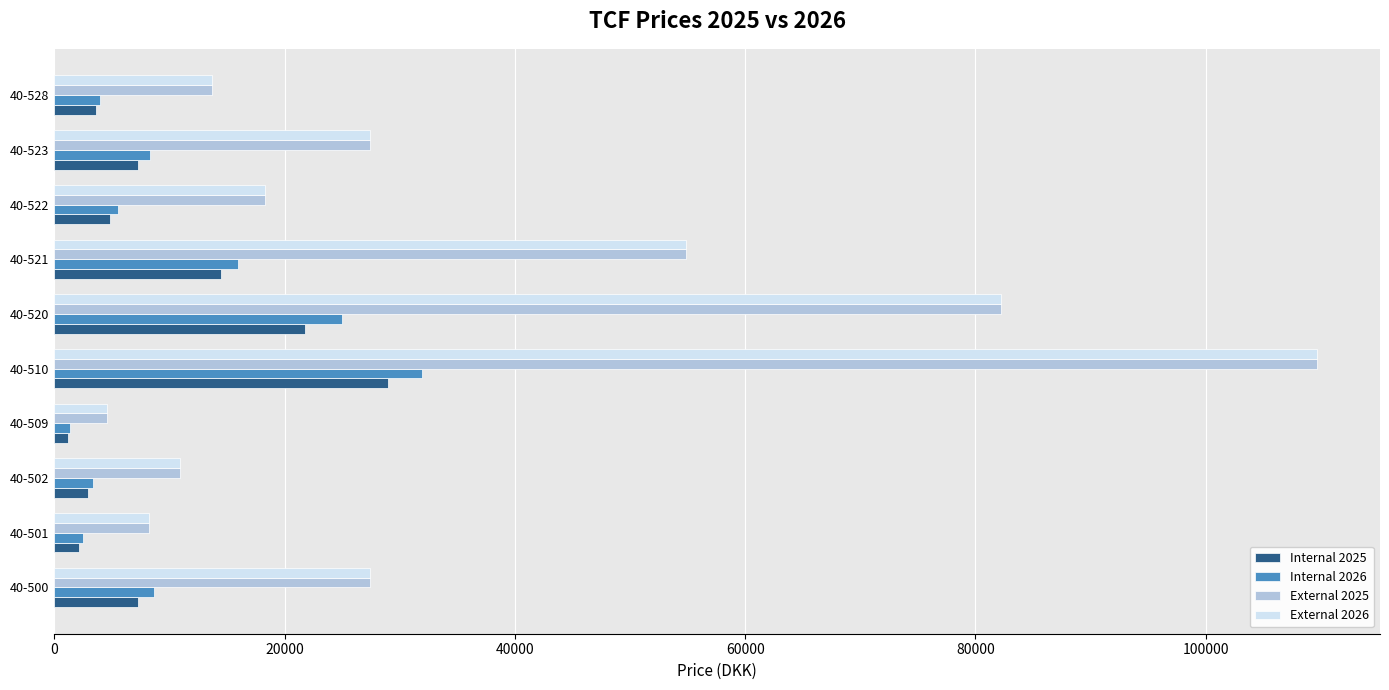

What is the difference between the highest and lowest values at 40-510?

80643.2